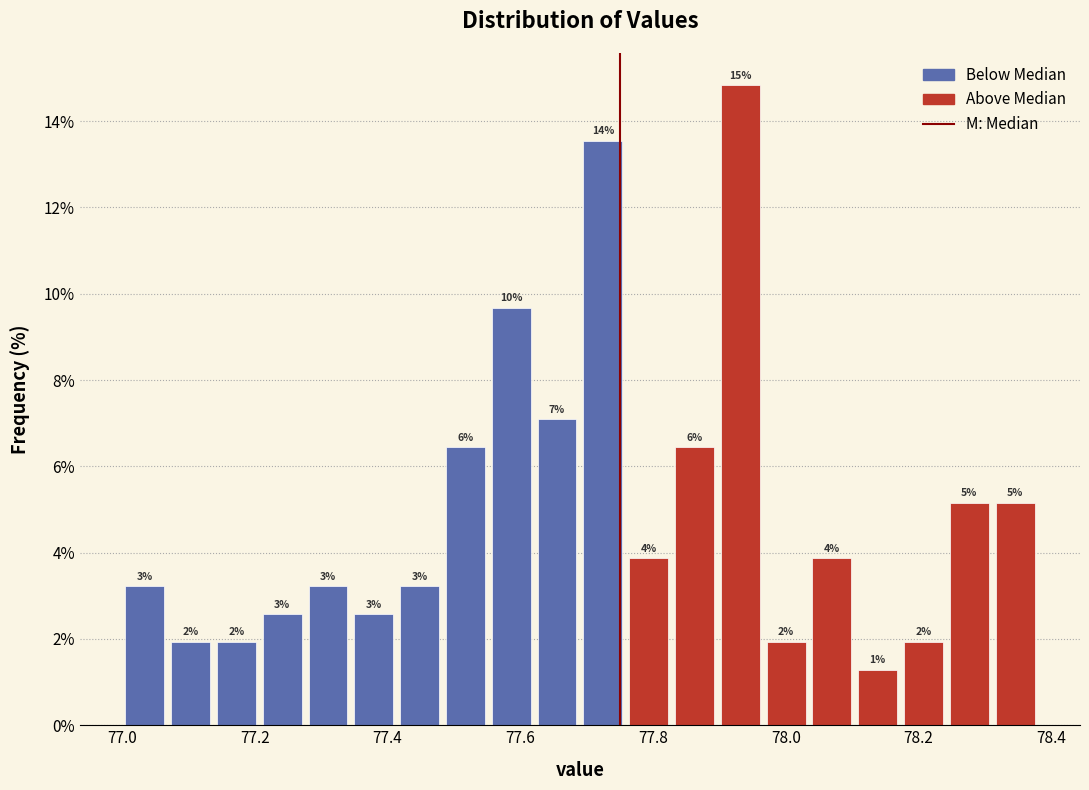

Around what value on the x-axis is the tallest bar? Give the approximate position of its centre, as read against the axis.

77.94